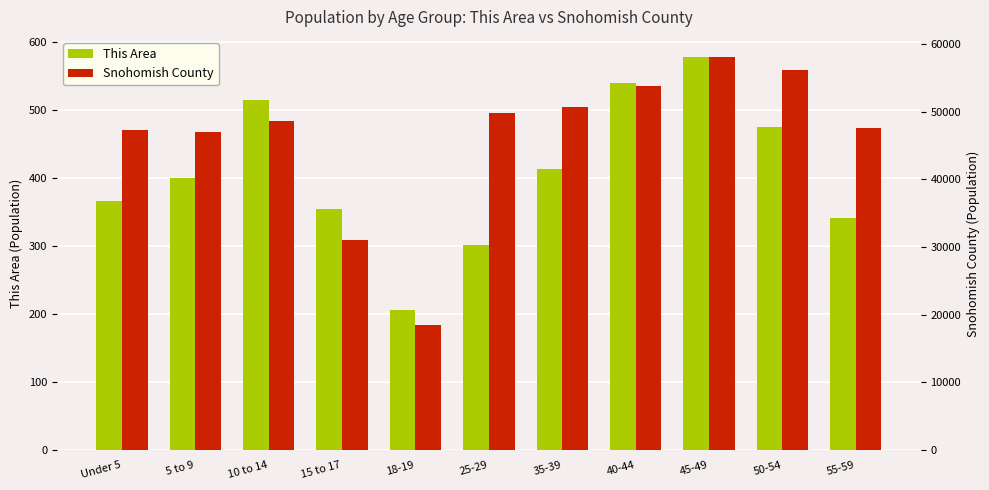

Reading left to right, transcribe all the data shown in this chart.

This Area: 366	400	515	355	206	301	413	540	579	476	341
Snohomish County: 47378	47064	48705	31020	18541	49844	50660	53814	58168	56243	47545